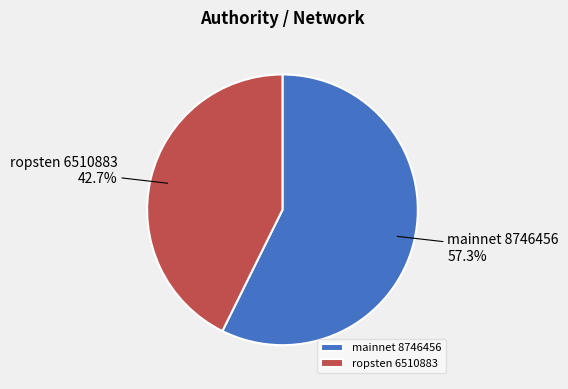

Rank the categories by value from lowest to highest.

ropsten 6510883, mainnet 8746456